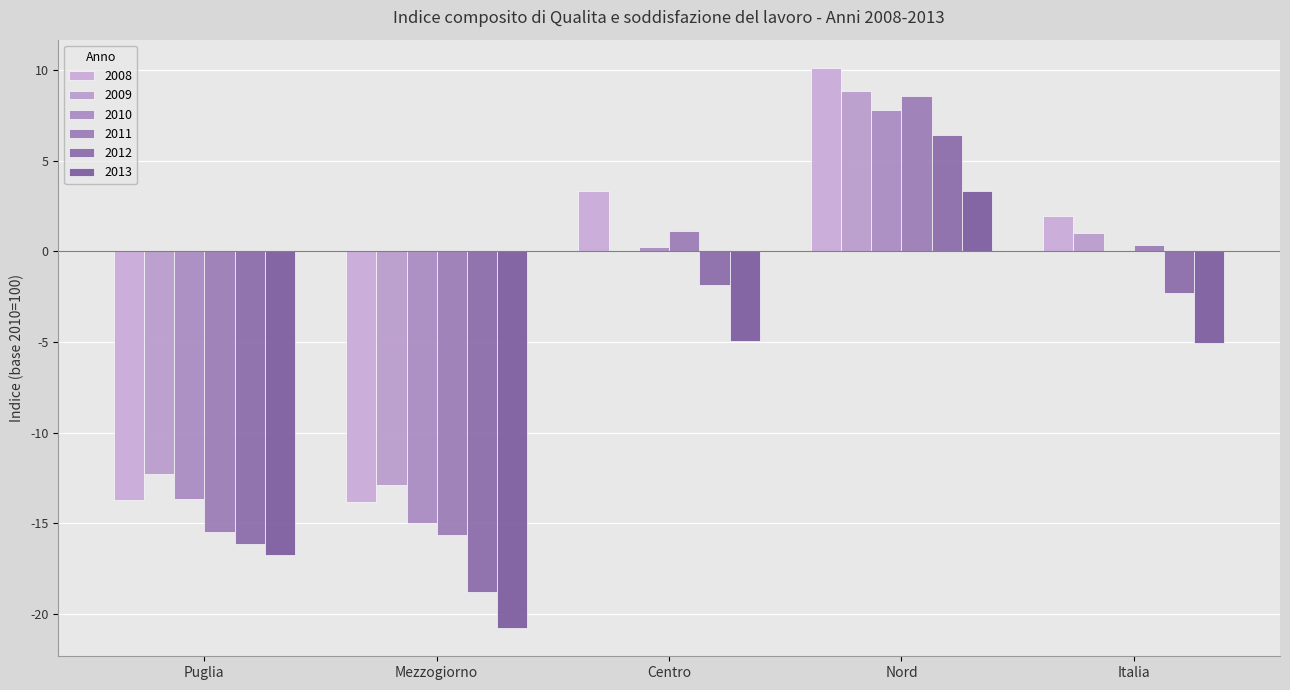

Reading left to right, transcribe all the data shown in this chart.

2008: -13.7	-13.8	3.3	10.1	1.9
2009: -12.3	-12.9	0.0	8.8	1.0
2010: -13.7	-15.0	0.3	7.8	0.0
2011: -15.5	-15.6	1.1	8.6	0.4
2012: -16.2	-18.8	-1.9	6.4	-2.3
2013: -16.8	-20.8	-5.0	3.3	-5.1